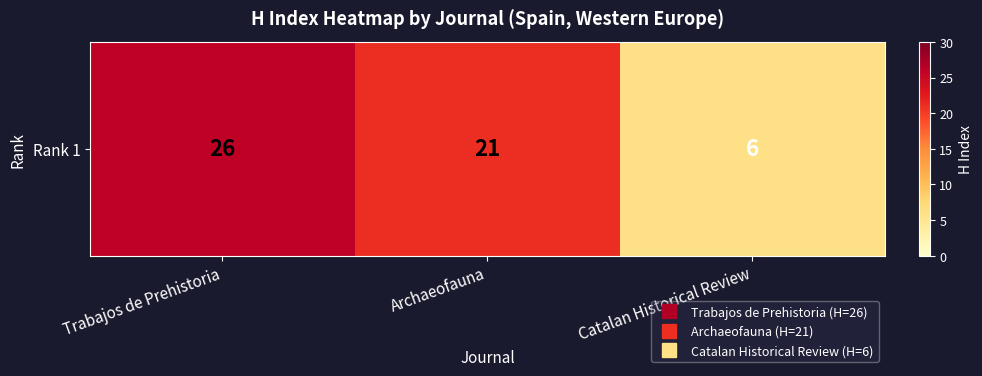

Where is the data nearest to the value 16?

Archaeofauna